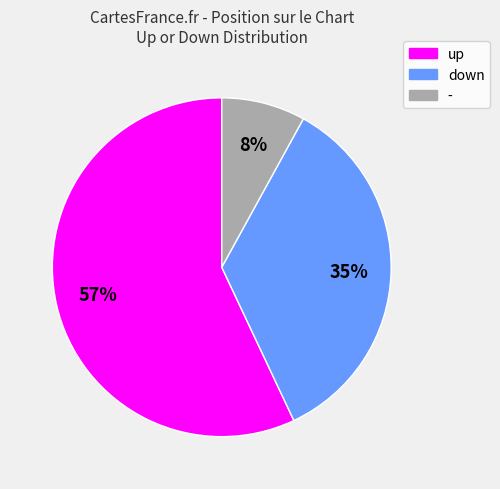

To the nearest percent, what portion does up represent?

57%